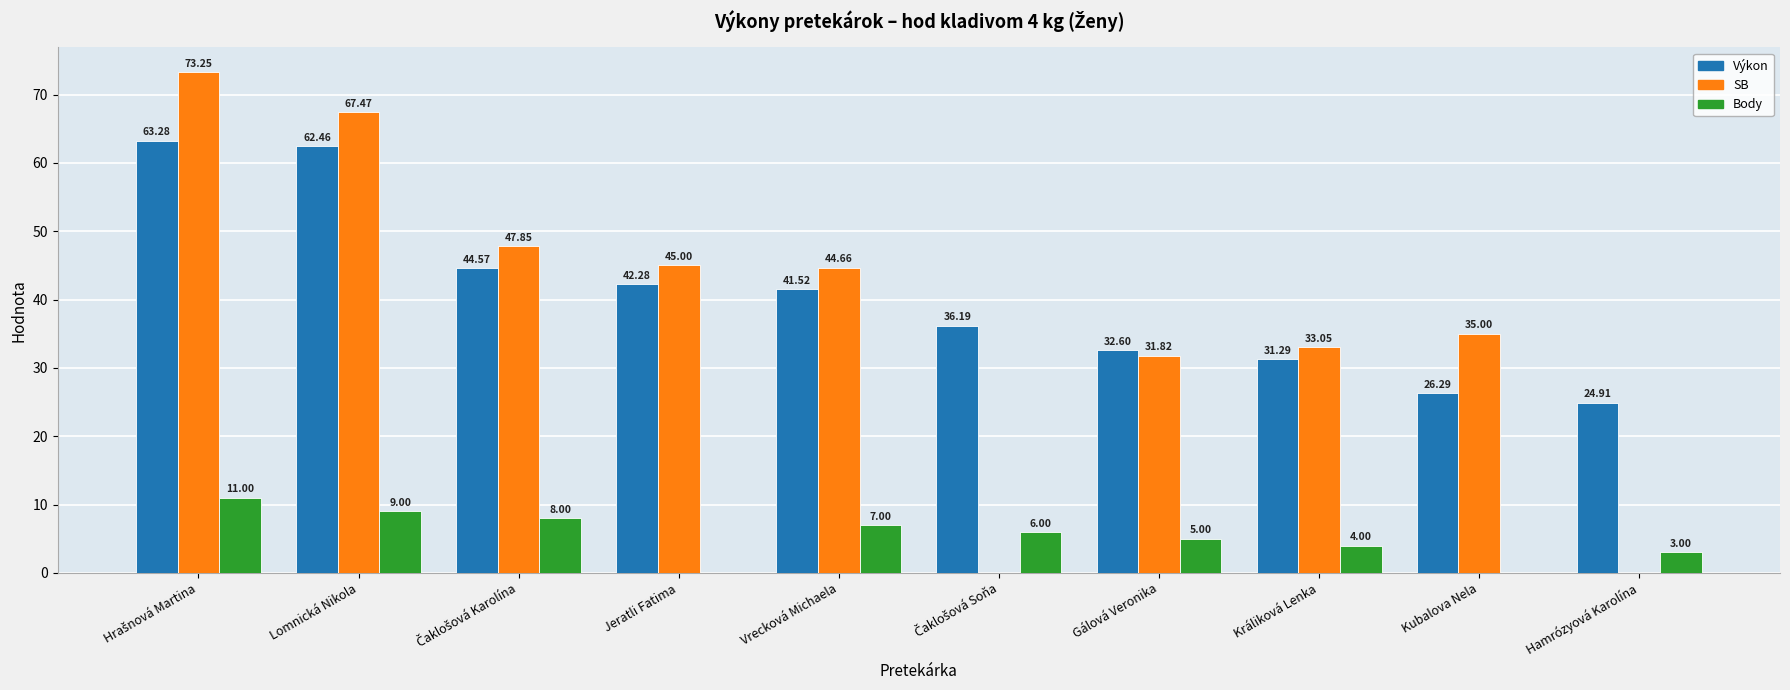

Which series has the largest total across all categories?

Výkon